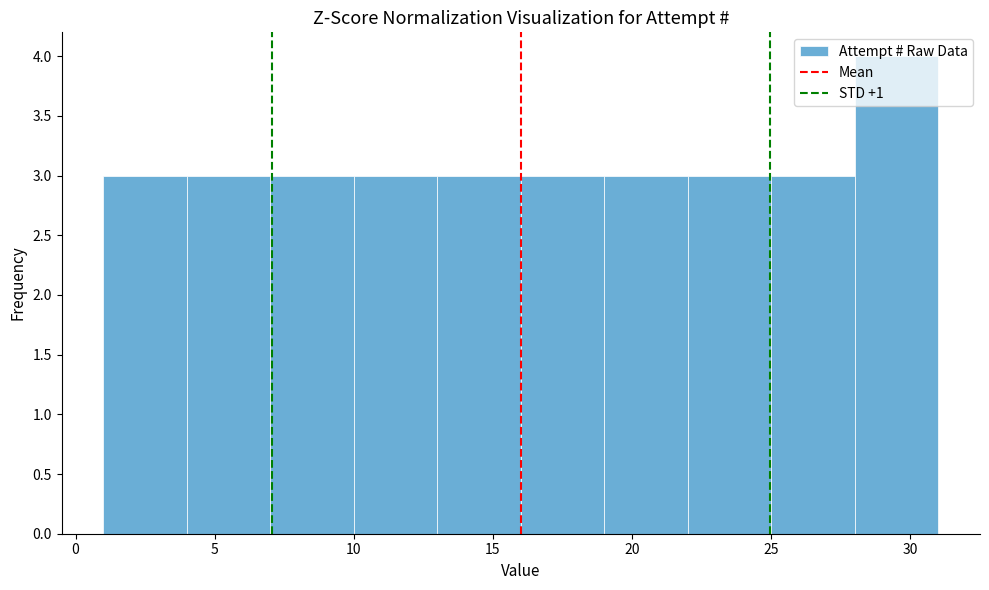

What is the height of the bar covering 16 to 19 on the x-axis? The values are not printed on the chart, so give them approximately, as read against the axis.

3